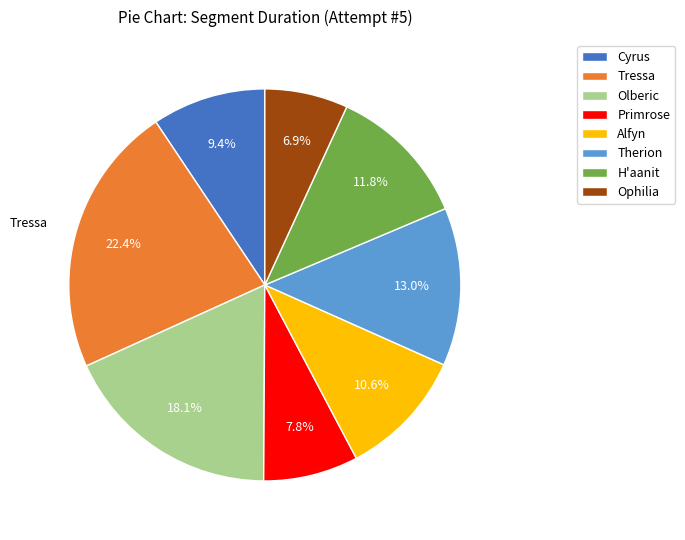

Is it true that H'aanit is 12% of the pie?

True